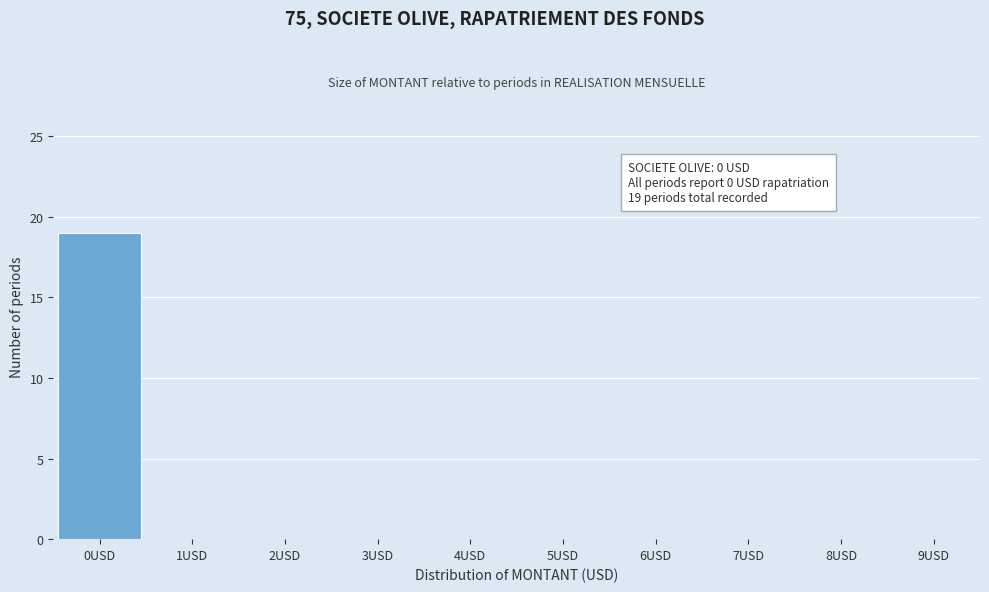

Reading right to left, transcribe all the data shown in this chart.

9USD=0	8USD=0	7USD=0	6USD=0	5USD=0	4USD=0	3USD=0	2USD=0	1USD=0	0USD=19